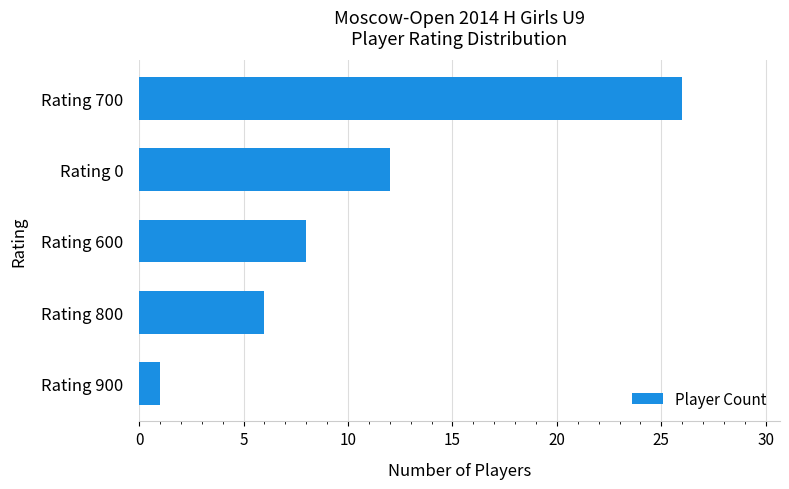

Are the bars grouped side by side (vs. stacked)?

No